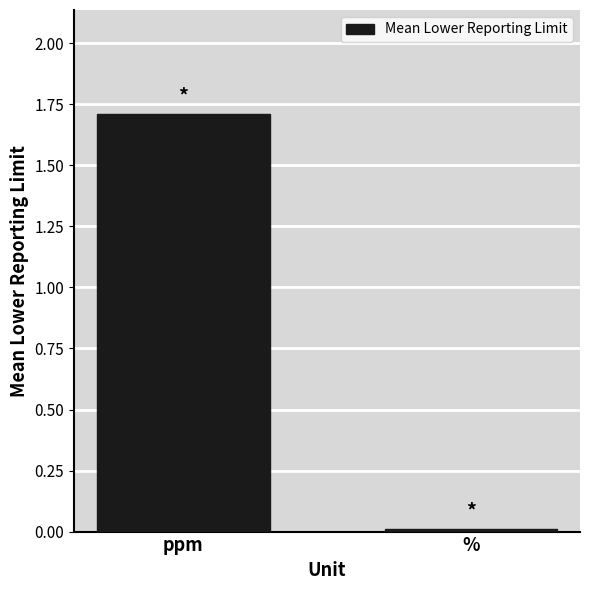

At which label is the value closest to 0?

%